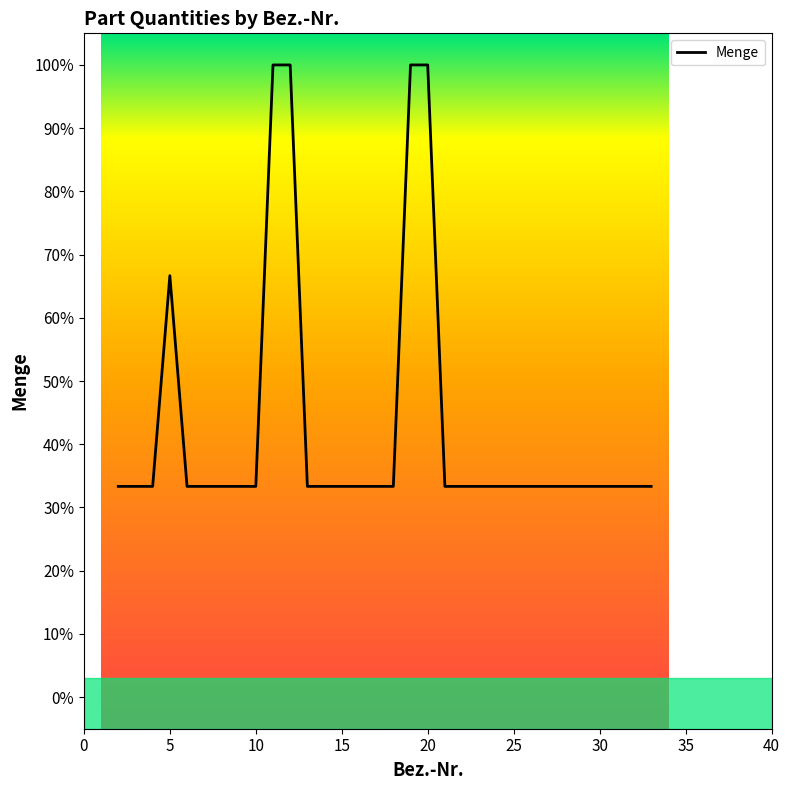

Reading left to right, list all the values displayed in this chart.

0.3	0.3	0.3	0.7	0.3	0.3	0.3	0.3	0.3	1.0	1.0	0.3	0.3	0.3	0.3	0.3	0.3	1.0	1.0	0.3	0.3	0.3	0.3	0.3	0.3	0.3	0.3	0.3	0.3	0.3	0.3	0.3	0.3